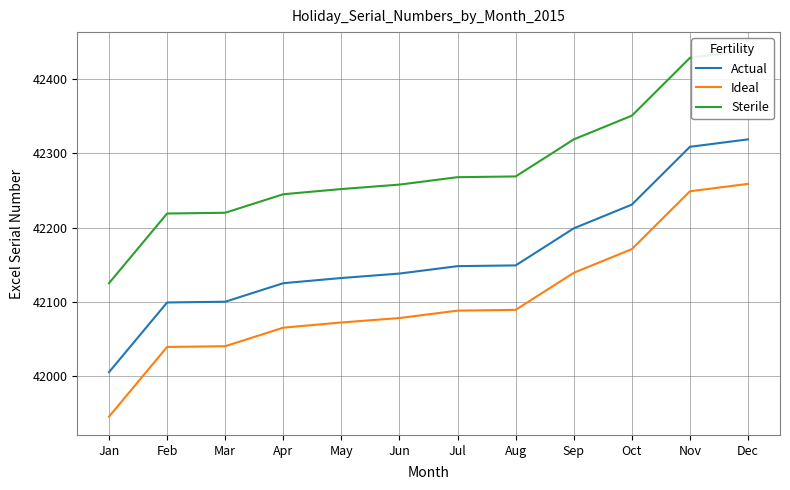

List the labels in order of Actual value, largest first.

Dec, Nov, Oct, Sep, Aug, Jul, Jun, May, Apr, Mar, Feb, Jan